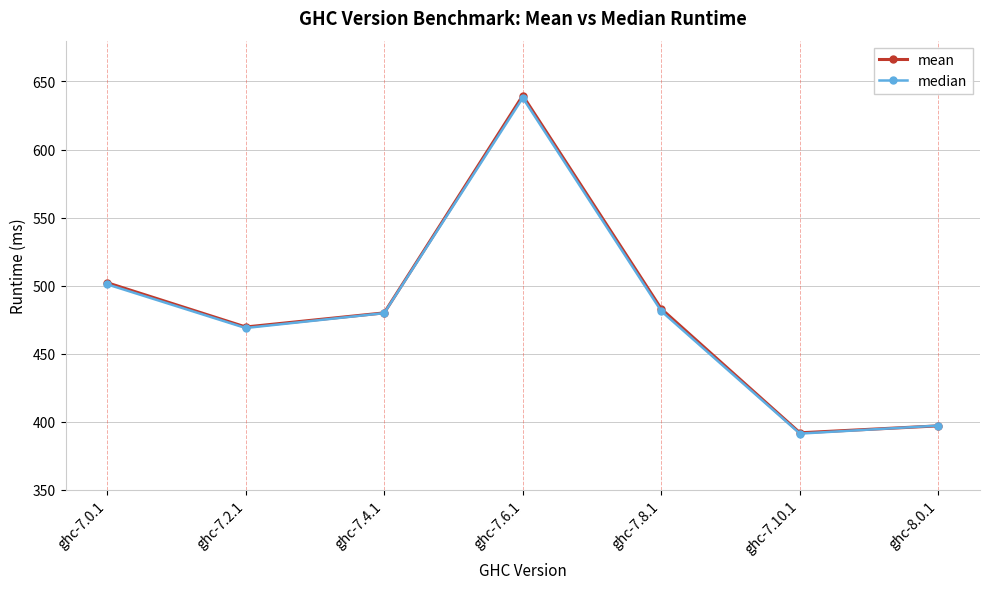

What position from the right is ghc-7.6.1?

4